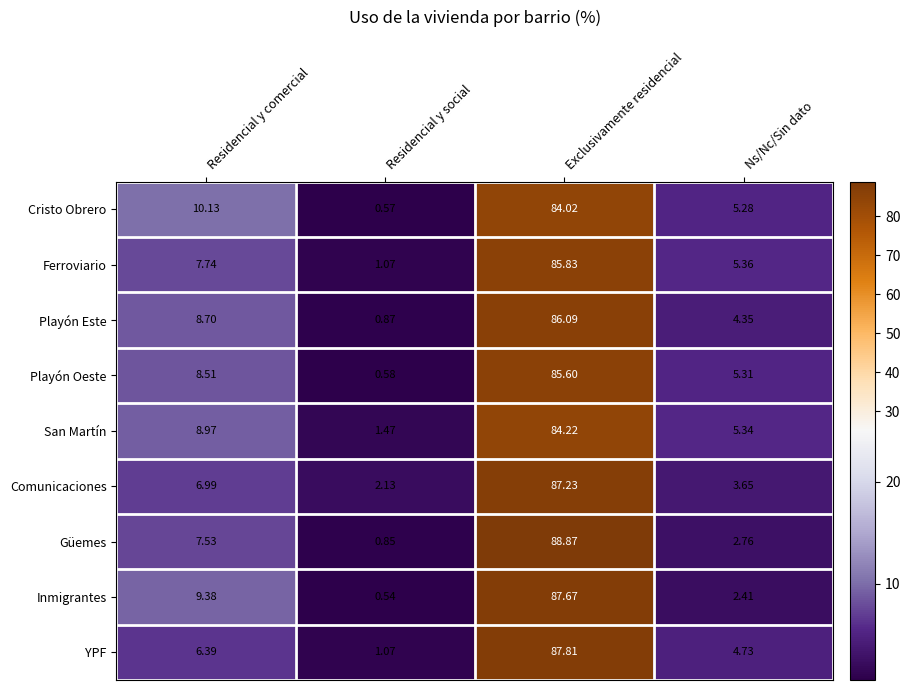

Which series has the largest range (max minus min)?

Güemes